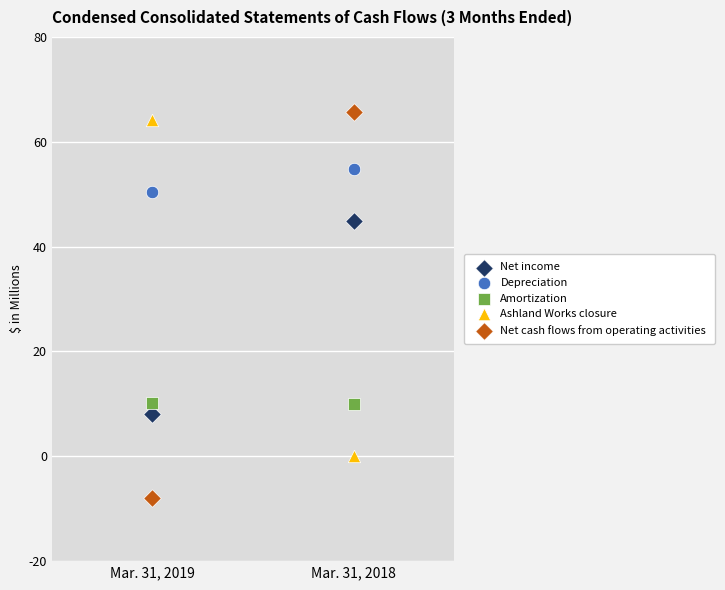

Across all data points, what is the average Y value?

30.0